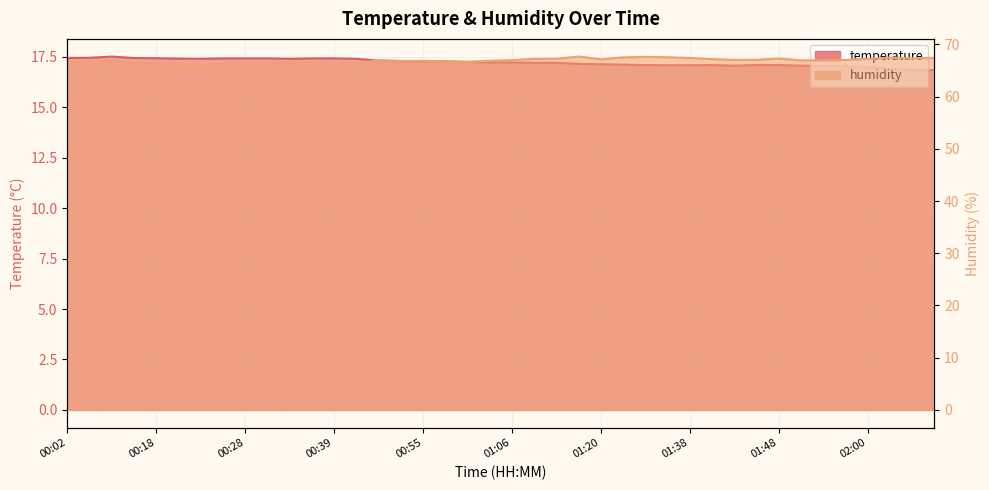

What is the sum of the humidity values at 01:48 and 01:17?

134.9